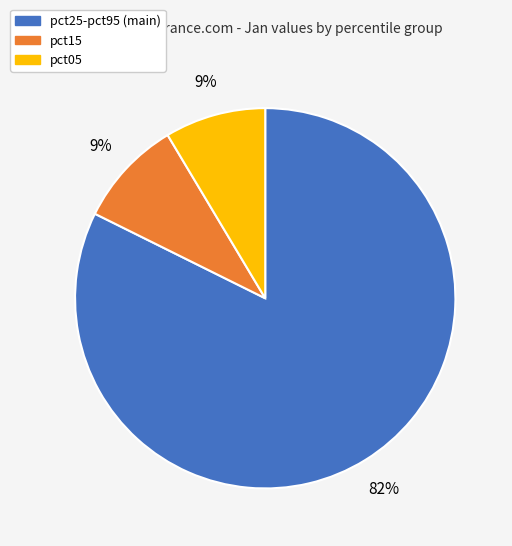

Does pct15 account for over 50% of the chart?

No